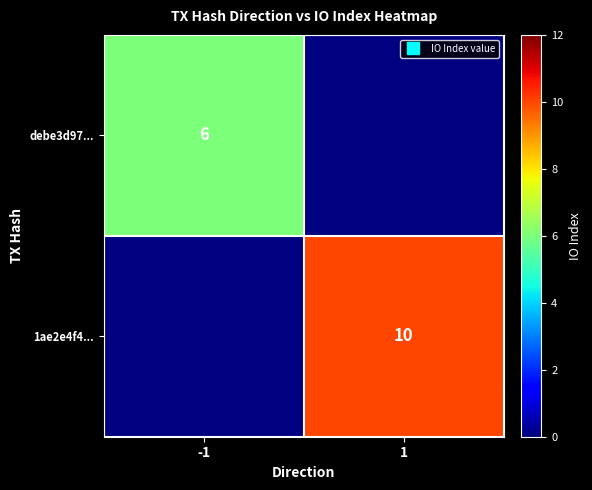

Where is debe3d97... nearest to the value 6?

-1